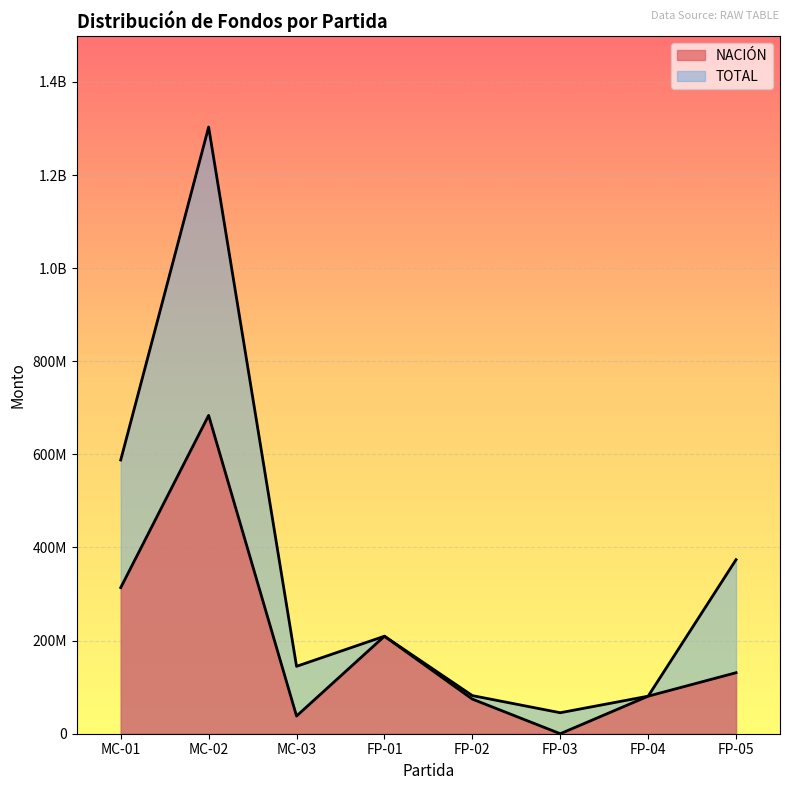

Where is TOTAL nearest to the value 674081368?

MC-01